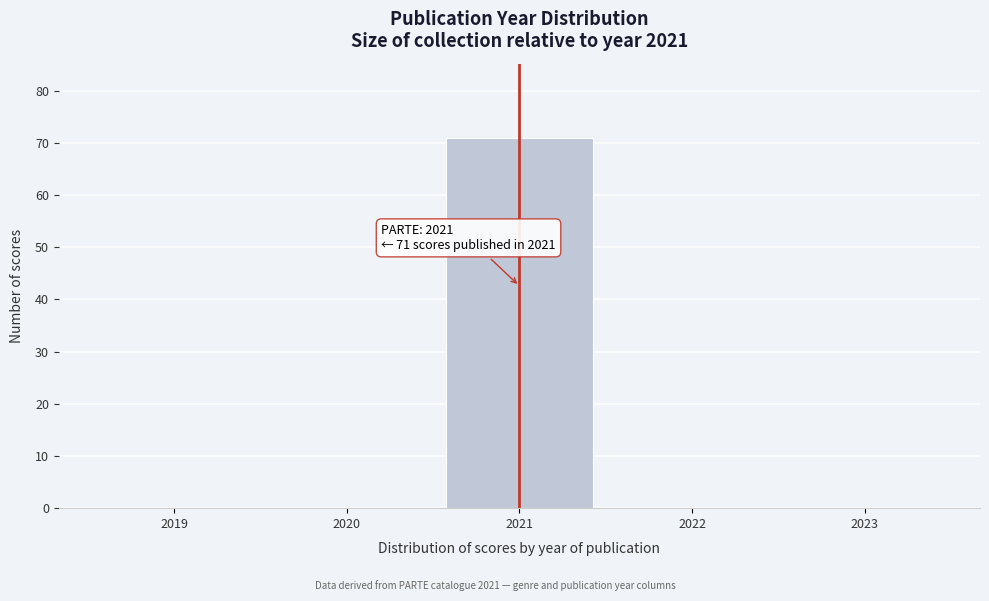

Which range on the x-axis has the tallest bar?

2020.5 to 2021.5